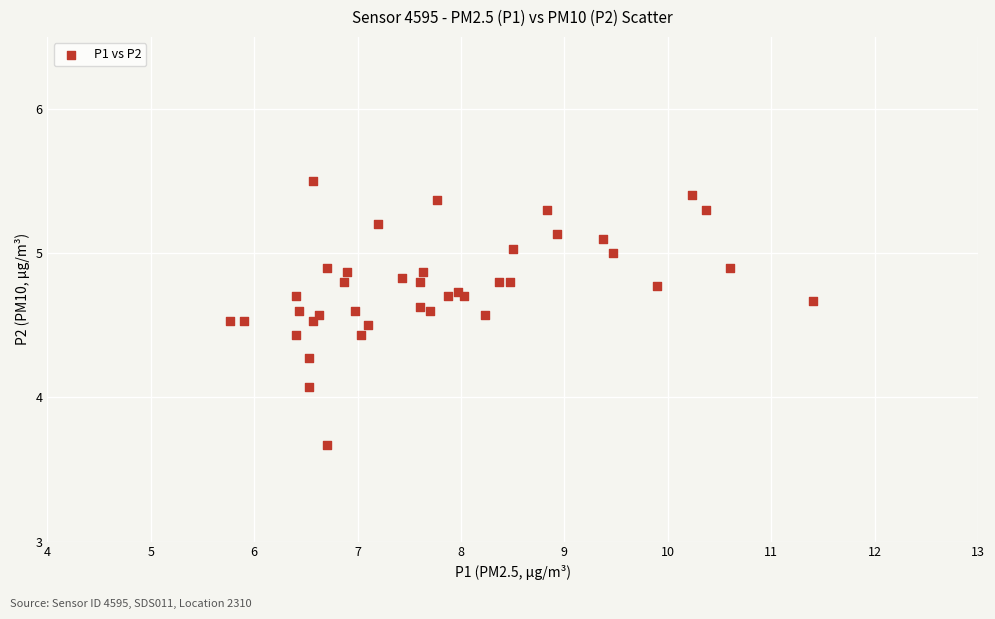

What Y value in the scatter plot is closest to 4?

4.1